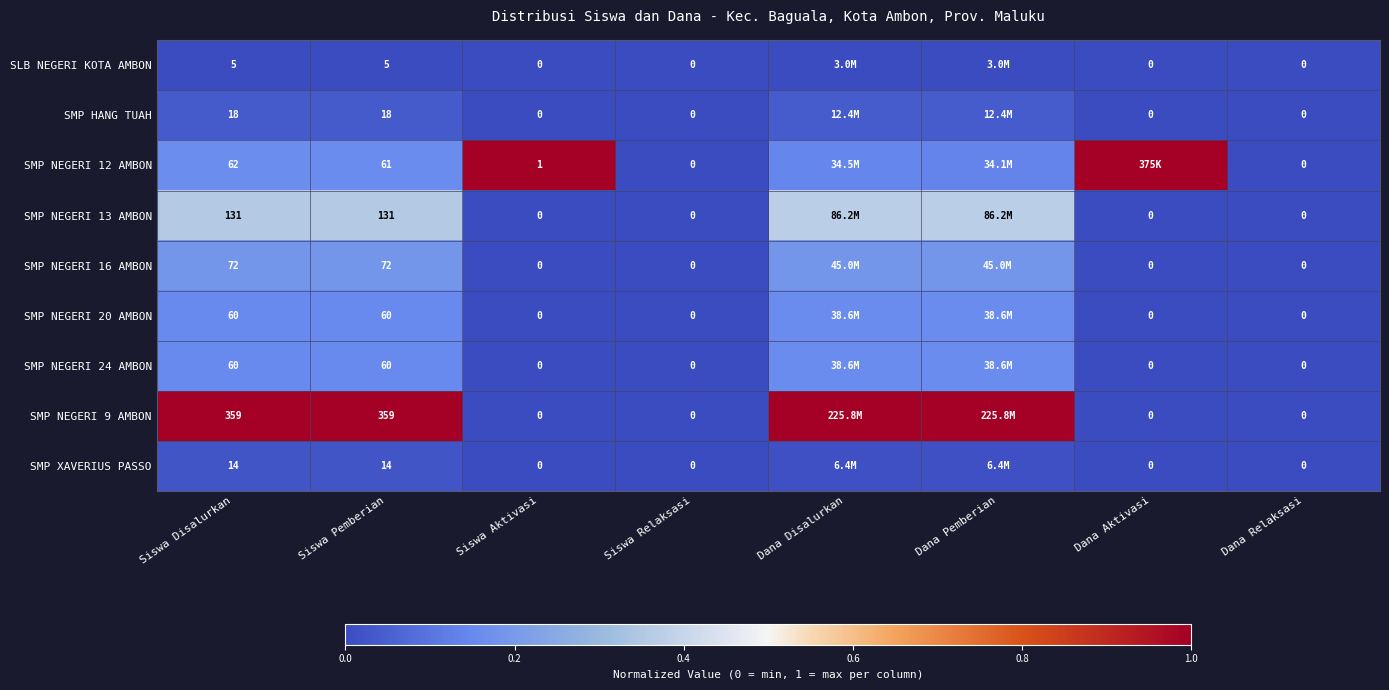

Is the value of SMP XAVERIUS PASSO at Siswa Pemberian greater than the value of SMP NEGERI 16 AMBON at Dana Aktivasi?

Yes